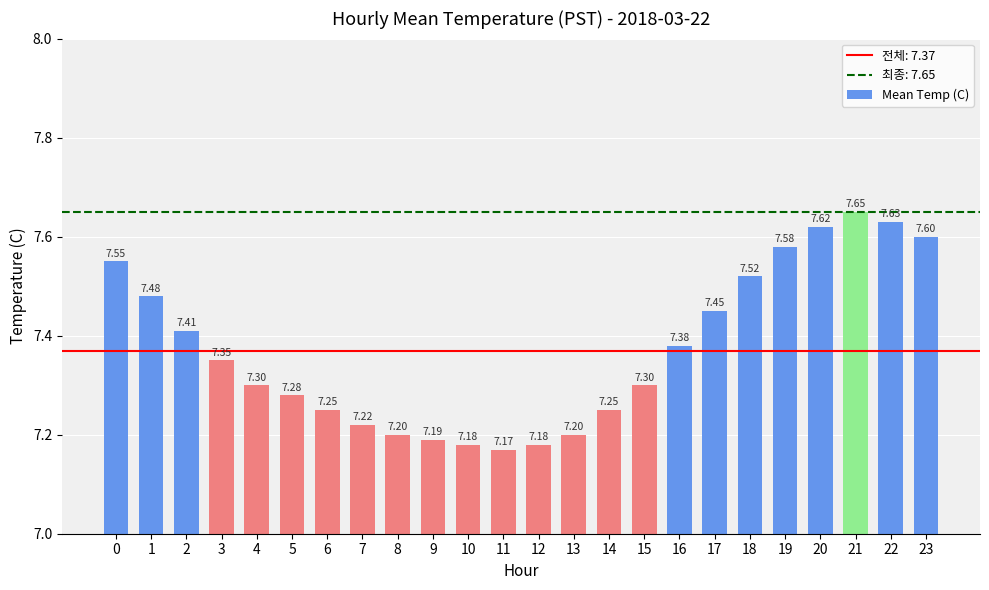

Count the values in the range 7 to 8.

24